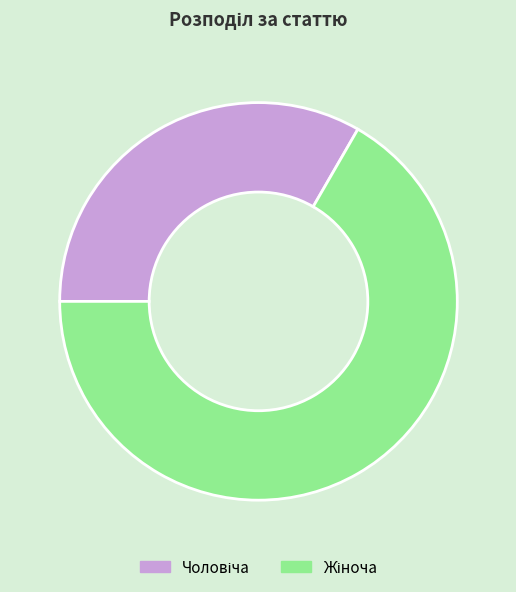

Does any single category account for the majority?

Yes